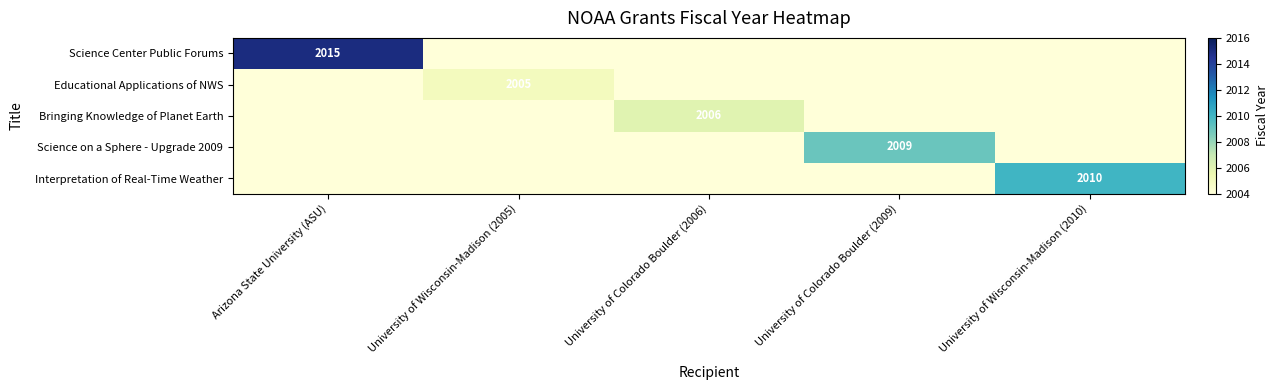

True or false: Science Center Public Forums has a value of 2015 at Arizona State University (ASU).

True